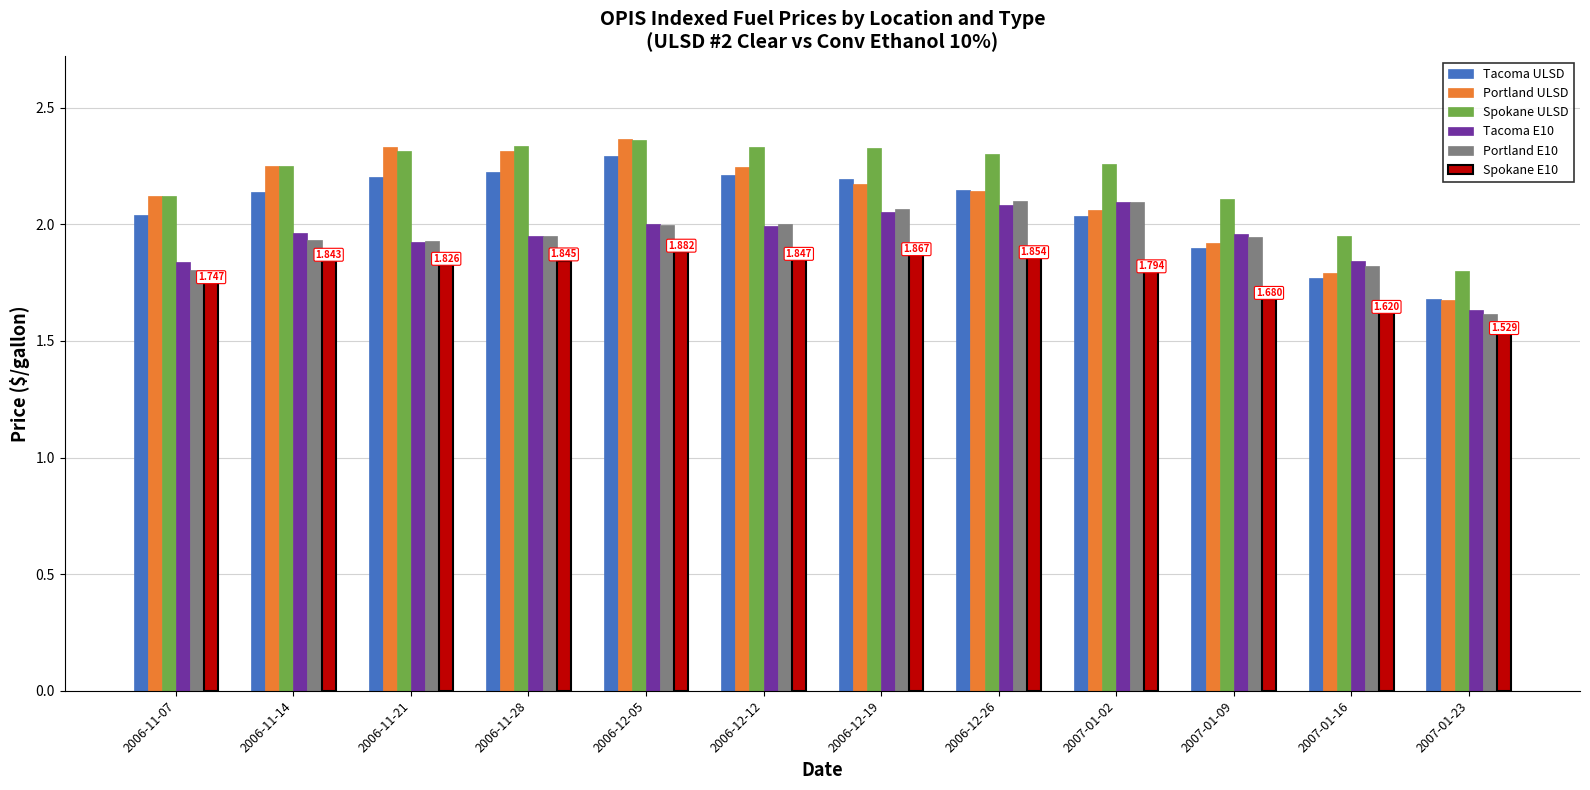

How many bars are there in total?

72